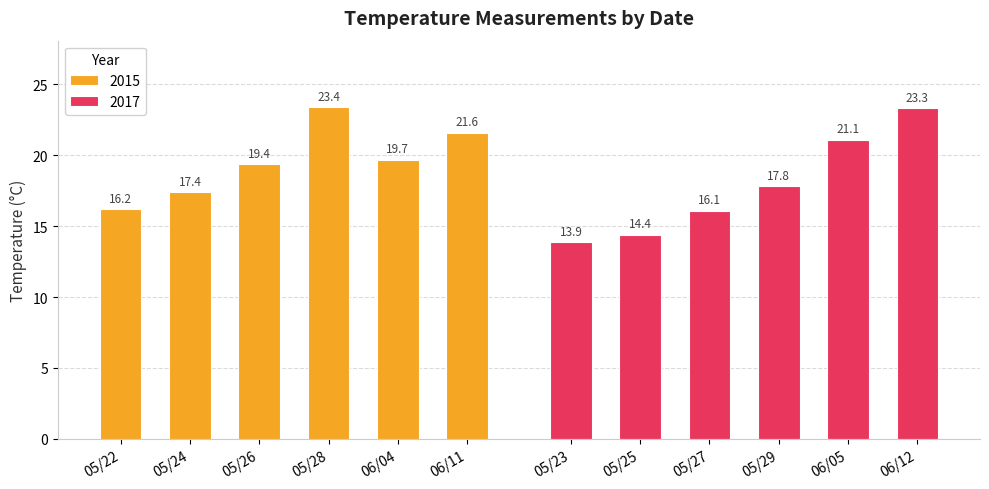

Between 06/11 and 05/26, which is larger?

06/11